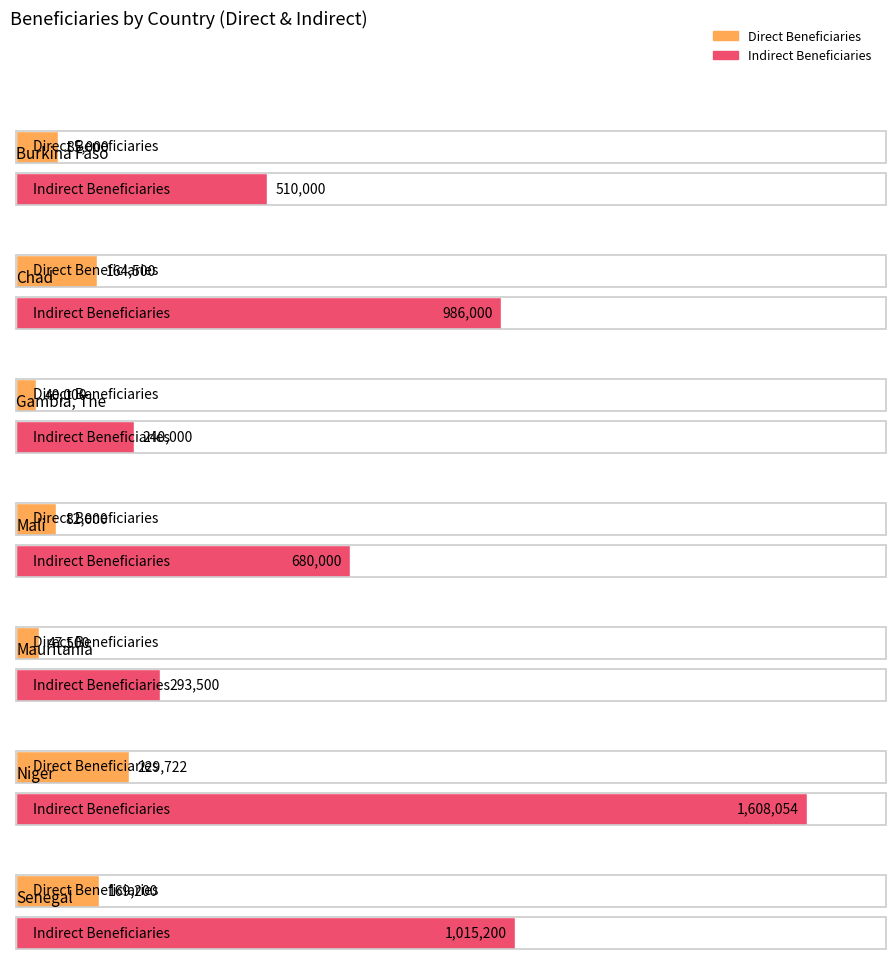

Reading left to right, list all the values displayed in this chart.

Direct Beneficiaries: 85000	164500	40000	82000	47500	229722	169200
Indirect Beneficiaries: 510000	986000	240000	680000	293500	1608054	1015200